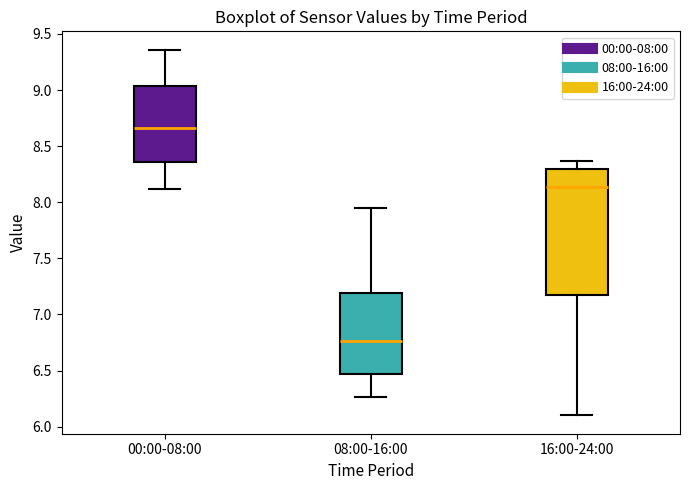

Which box has the lowest median line?

08:00-16:00